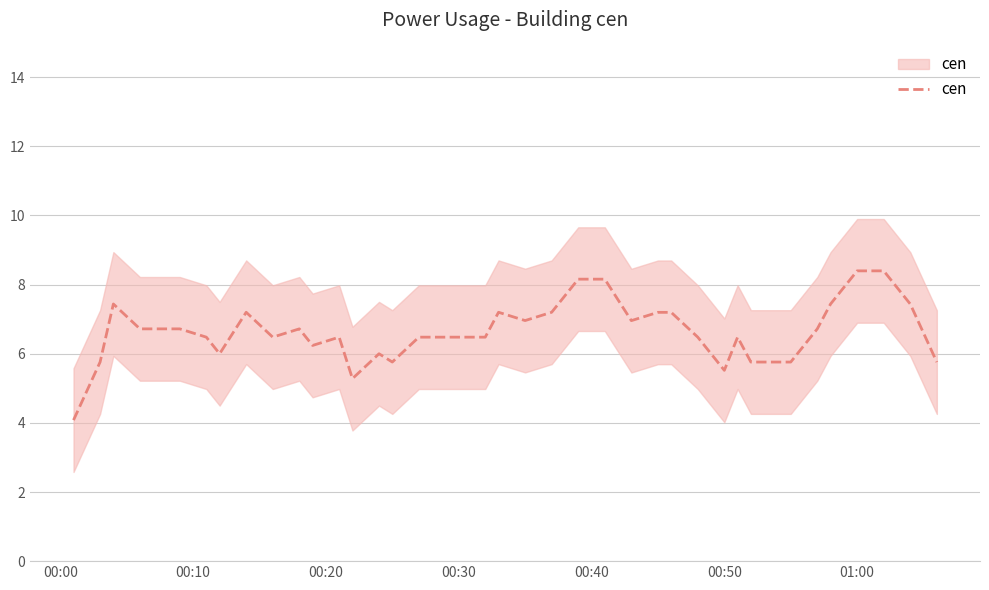

What is the difference between the second highest and second lowest values?

3.1